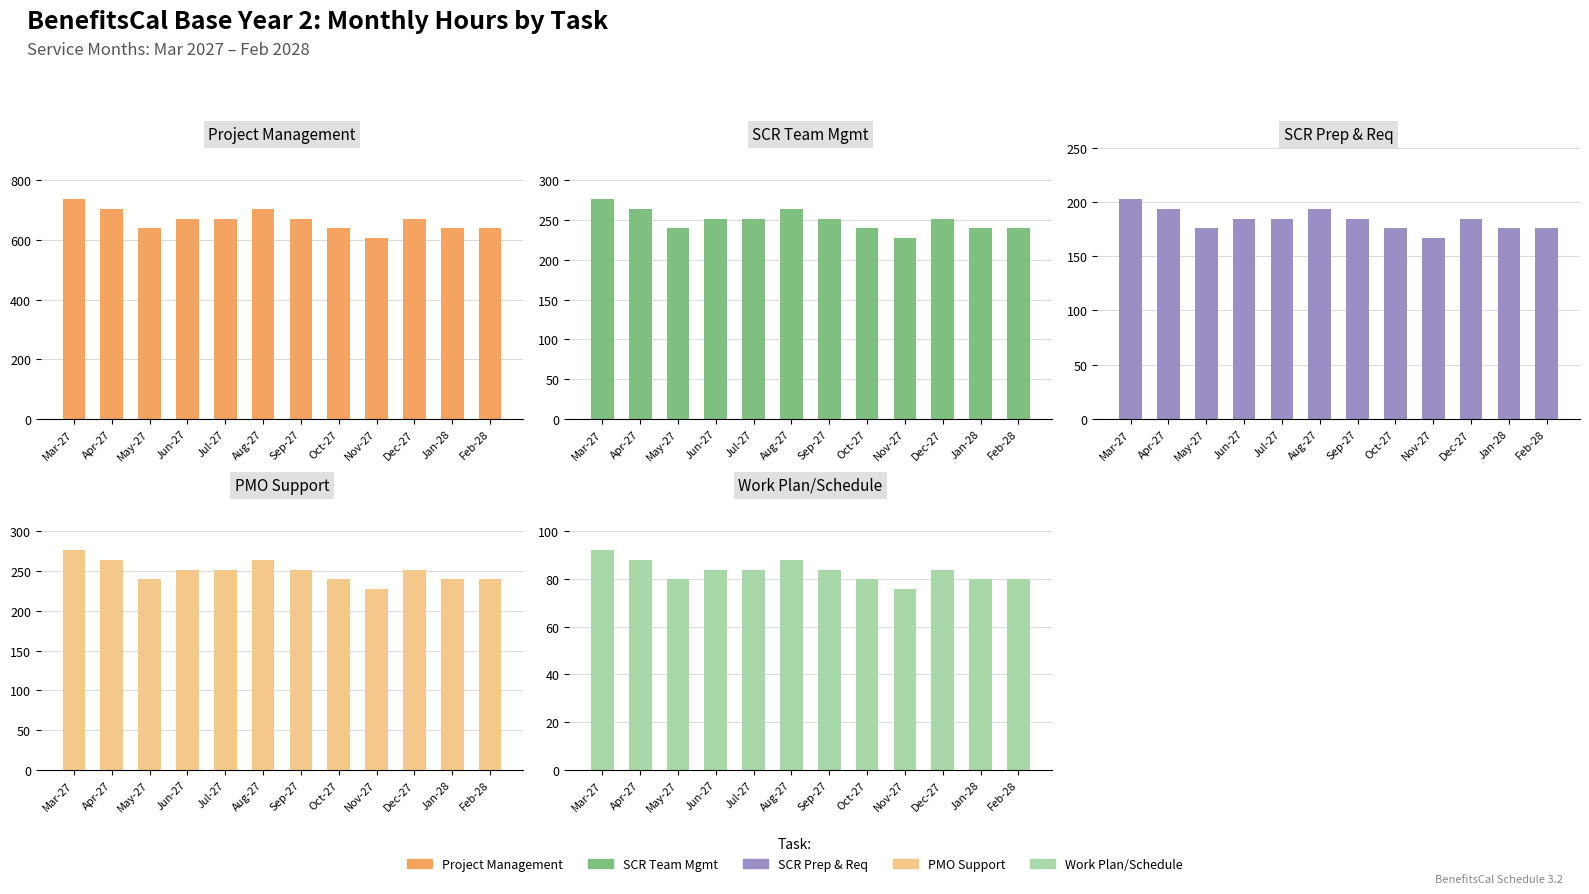

What are all the series names shown in the legend?

Project Management, SCR Team Mgmt, SCR Prep & Req, PMO Support, Work Plan/Schedule